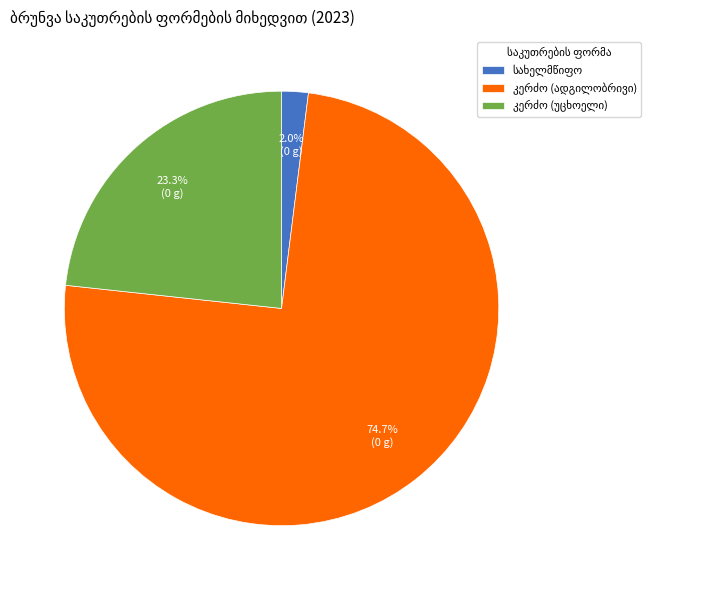

How many slices are in this pie chart?

3